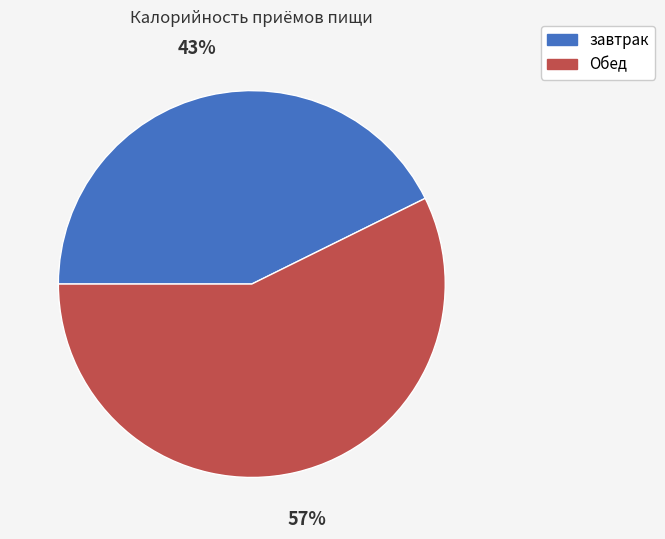

Do завтрак and Обед together represent more than half of the pie?

Yes